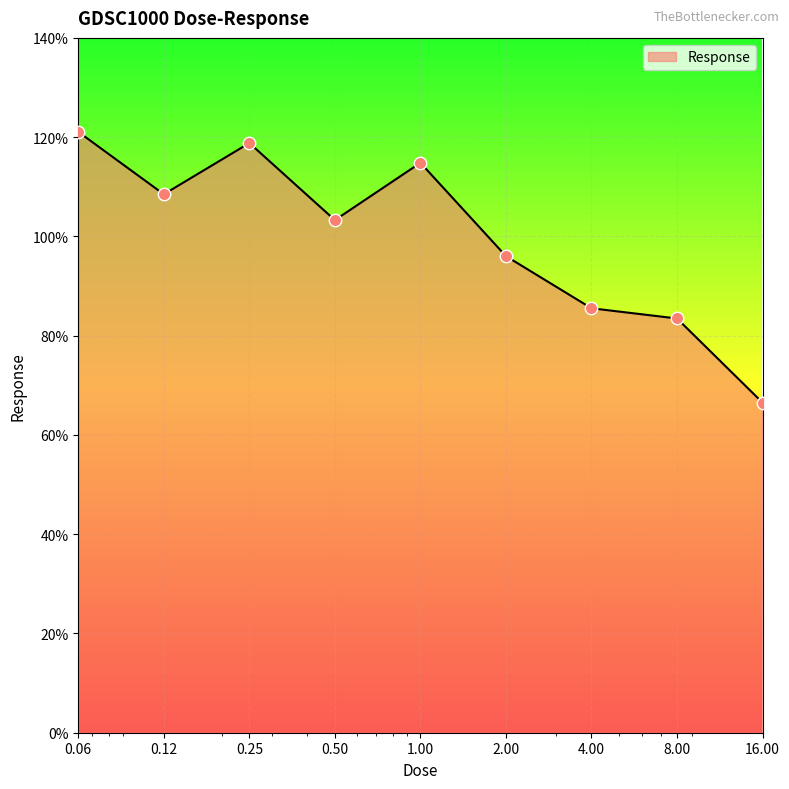

What is the minimum value shown in the chart?

66.5